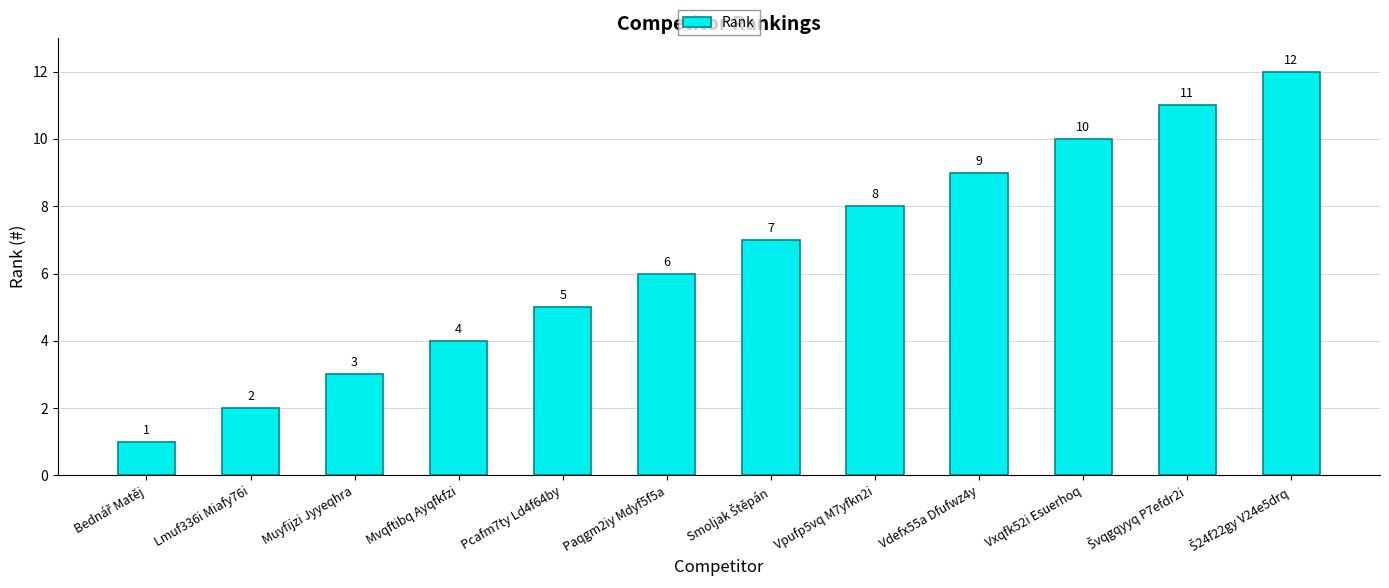

What is the label of the 7th bar from the right?

Paqgm2iy Mdyf5f5a